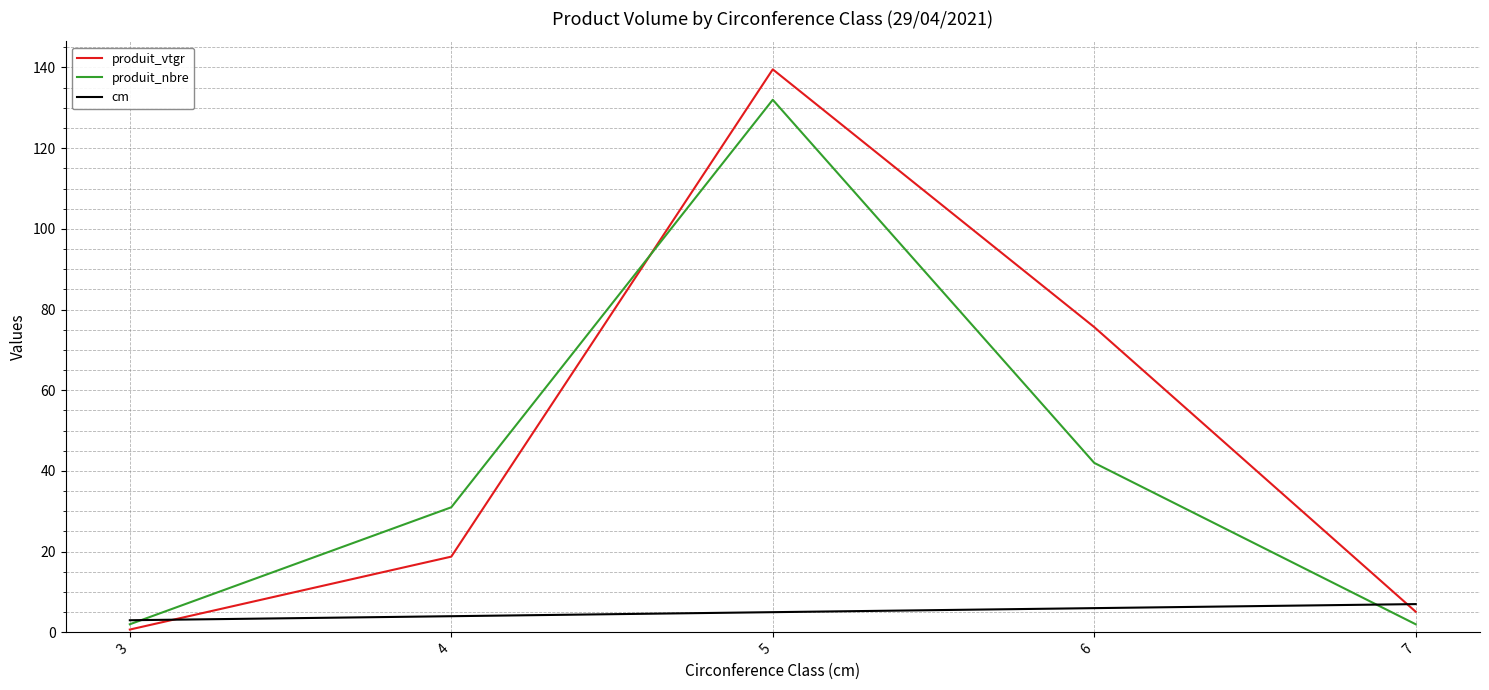

Which category has the highest value in the produit_nbre series?

5